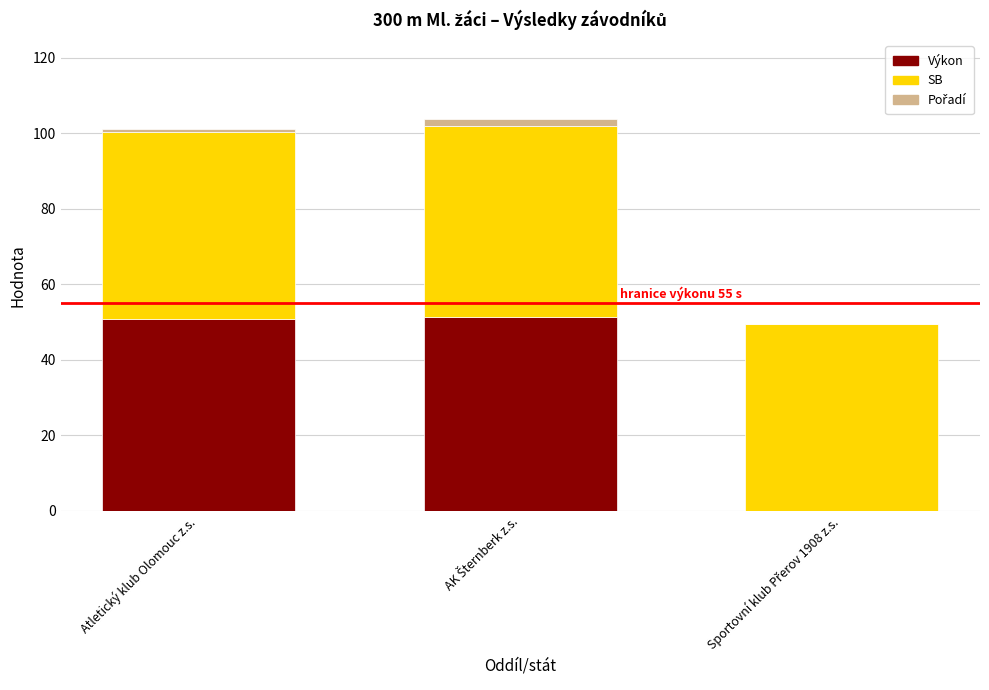

True or false: Výkon has a value of 81.7 at Atletický klub Olomouc z.s..

False